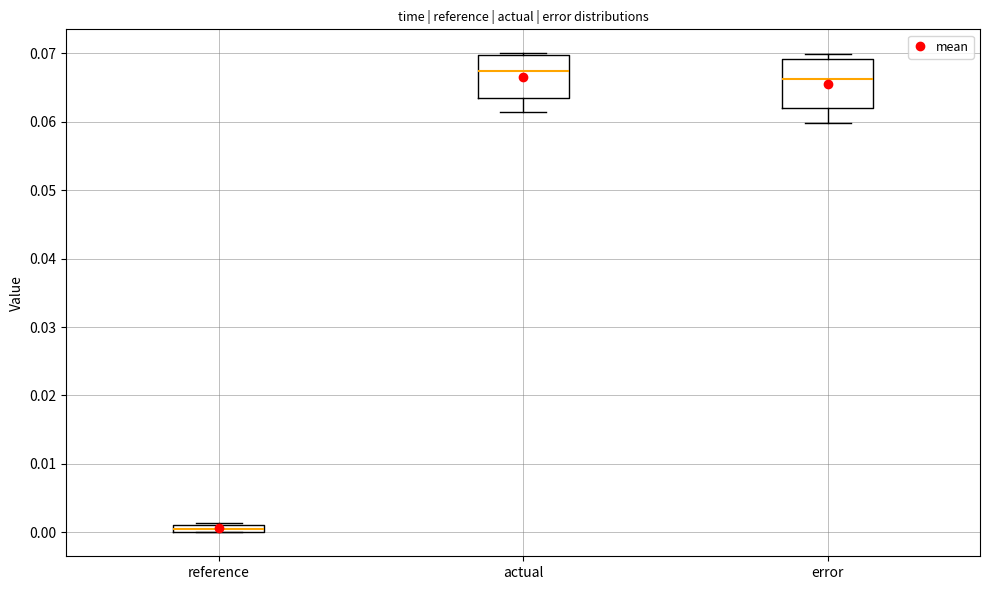

Which box has the lowest median line?

reference